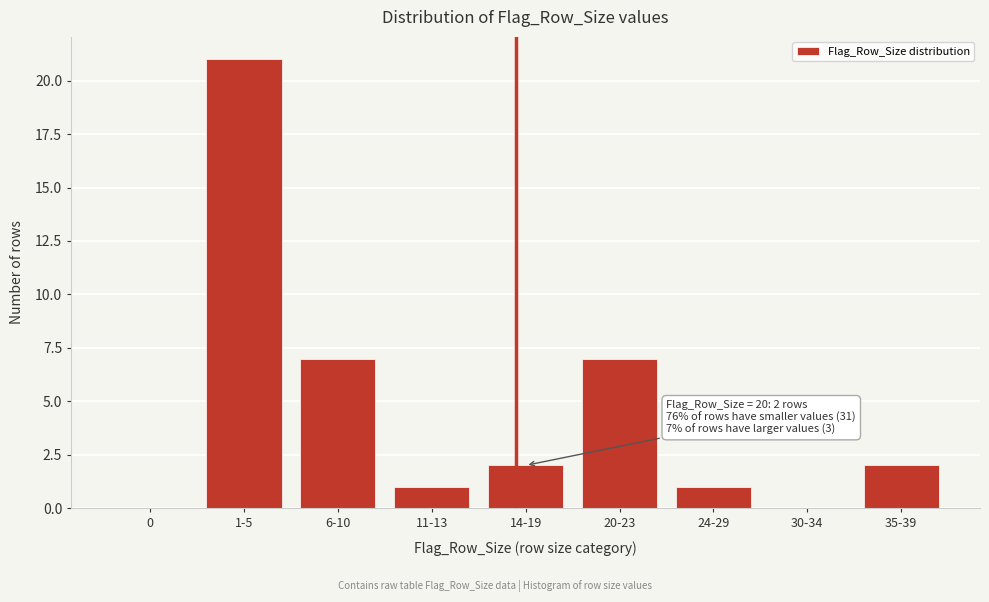

Reading left to right, transcribe all the data shown in this chart.

0=0	1-5=21	6-10=7	11-13=1	14-19=2	20-23=7	24-29=1	30-34=0	35-39=2